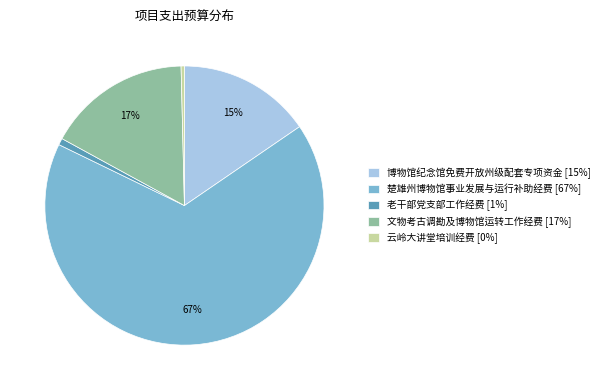

Is it true that 文物考古调勘及博物馆运转工作经费 is 2% of the pie?

False